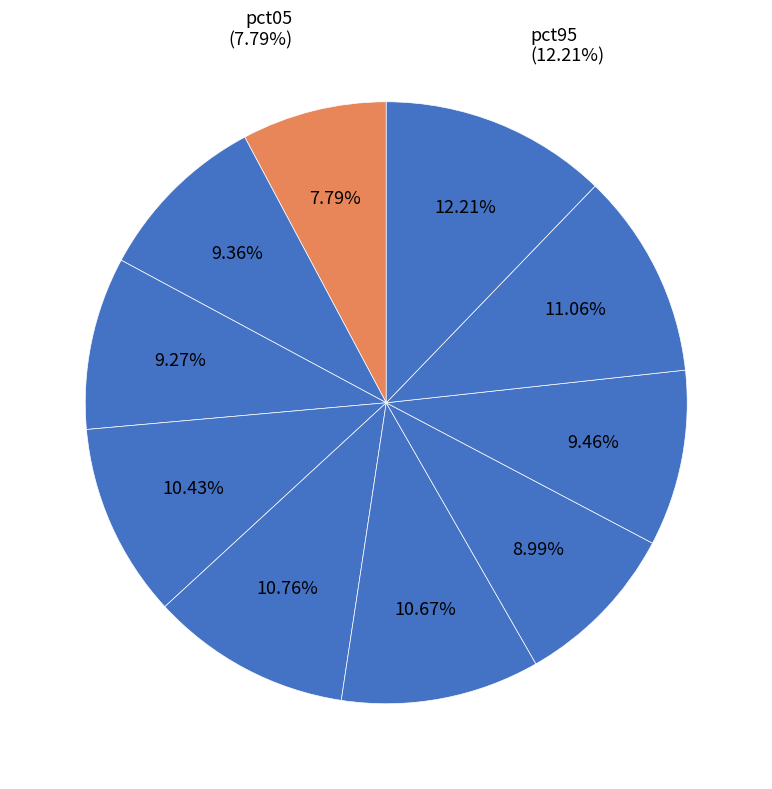

To the nearest percent, what is the combined percentage of pct15 and pct65?

18%